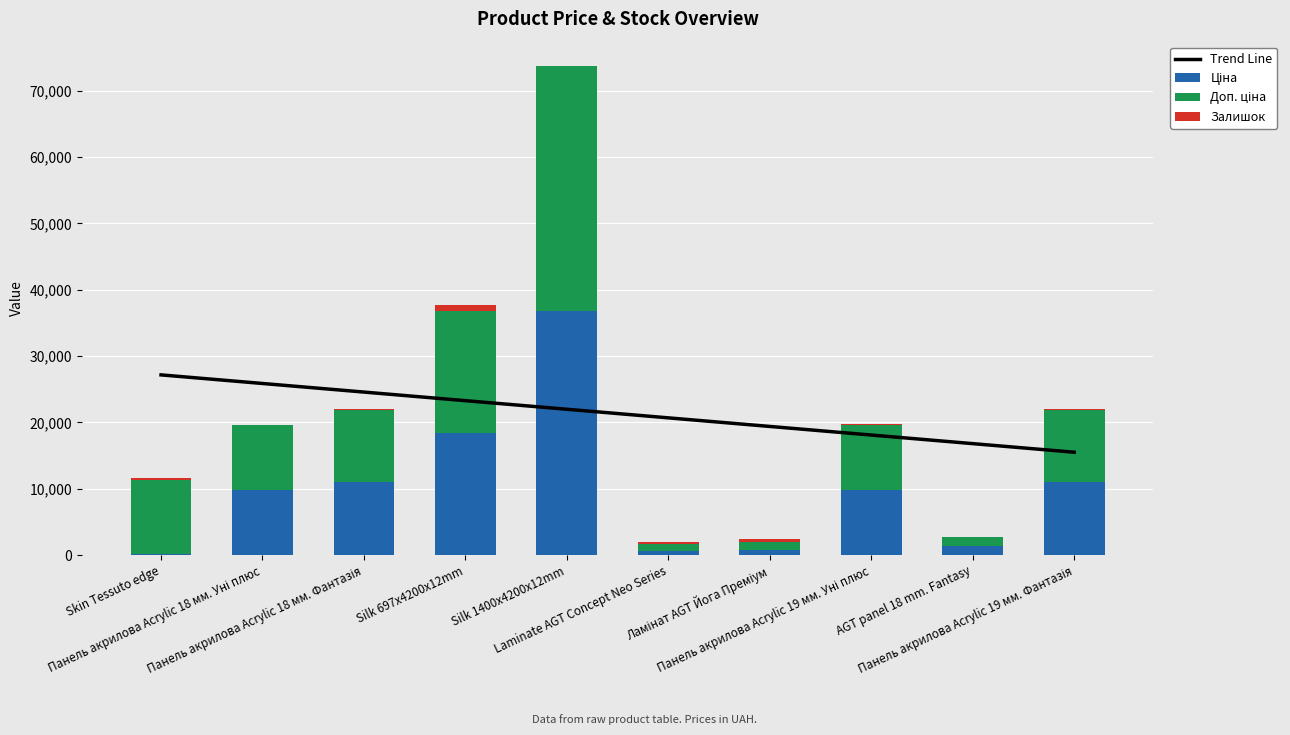

Rank the series at Панель акрилова Acrylic 19 мм. Фантазія from highest to lowest value.

Ціна, Доп. ціна, Залишок